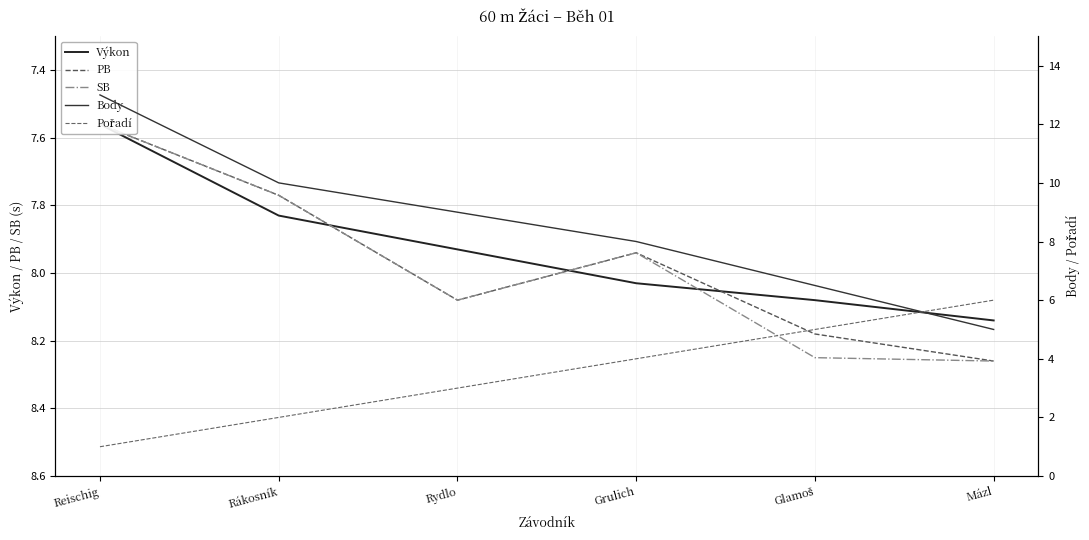

Which series has the widest spread of values?

Body